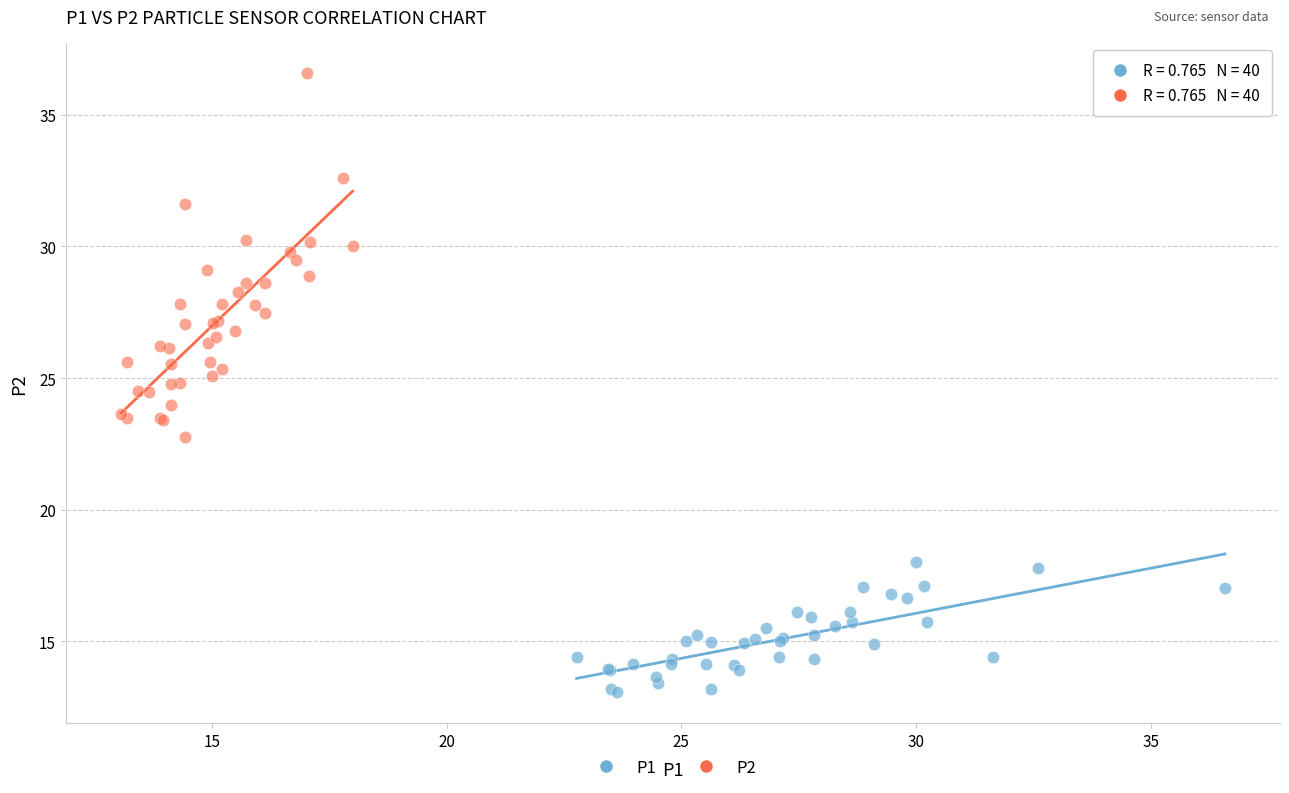

Which series contains the highest Y value?

P2